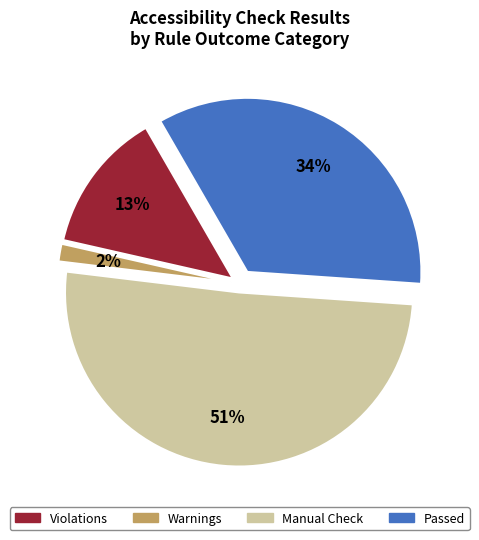

Does any single category account for the majority?

Yes